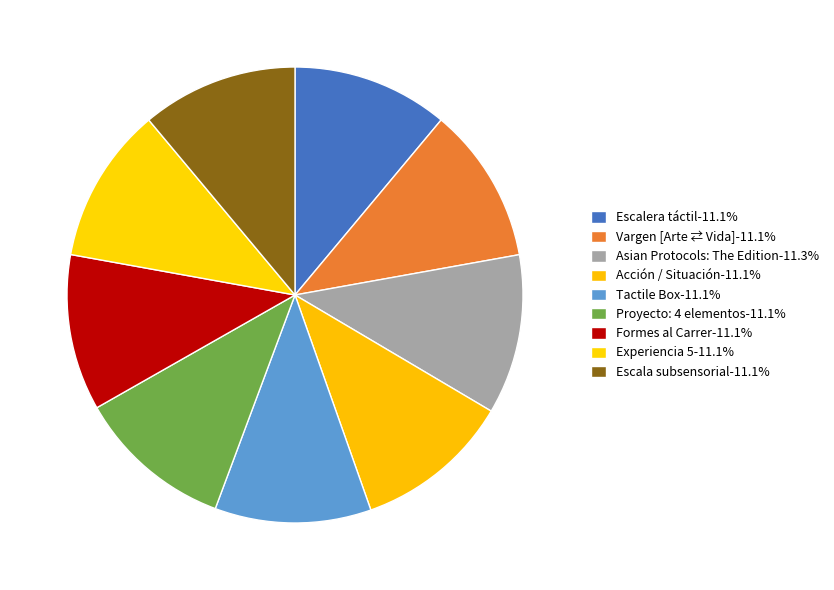

How many segments does this pie chart have?

9